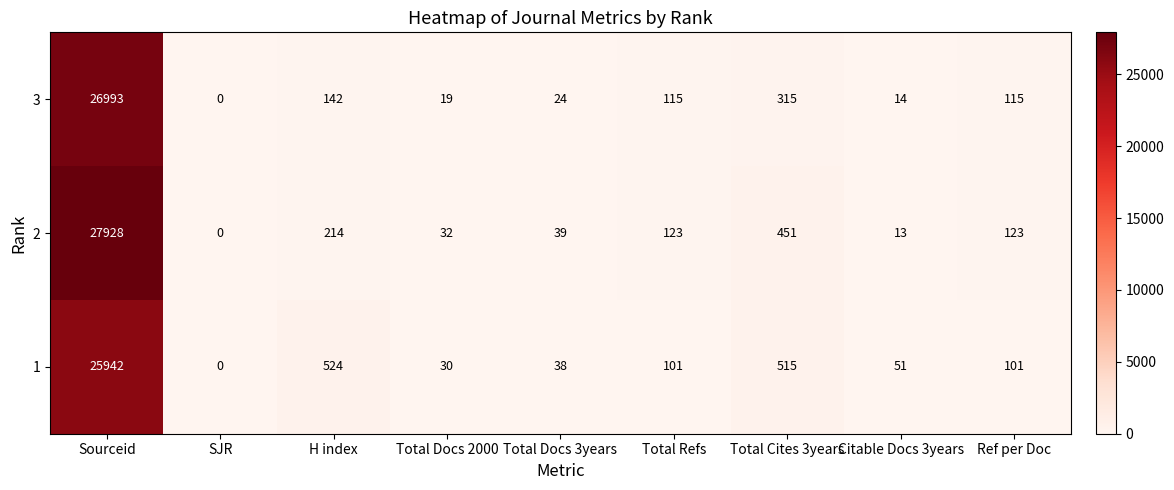

How many data points in 3 are less than 115?

4